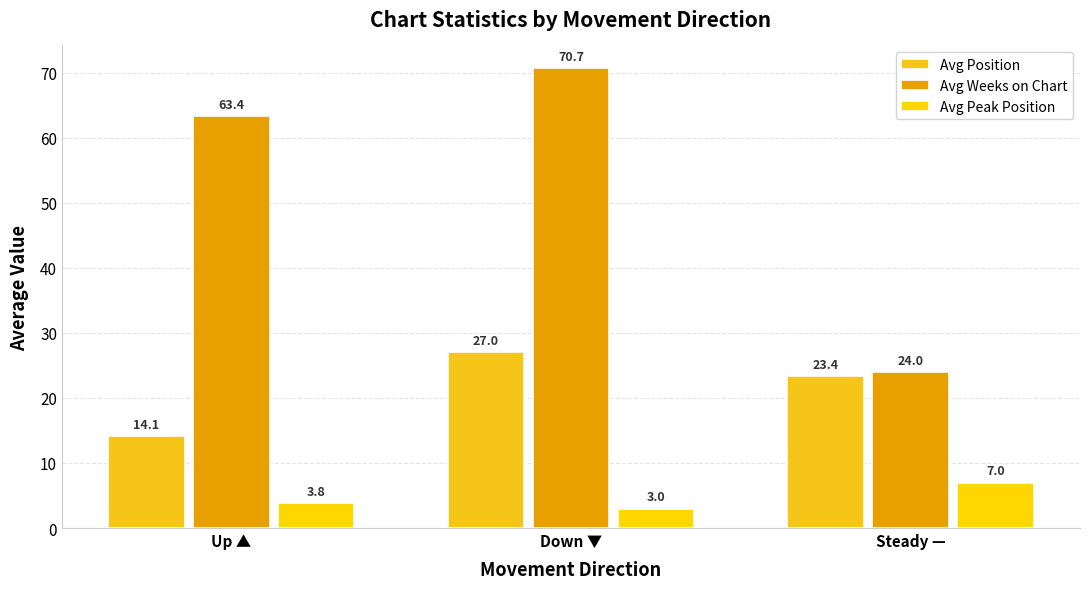

What is the label of the 1st bar from the left?

Up ▲